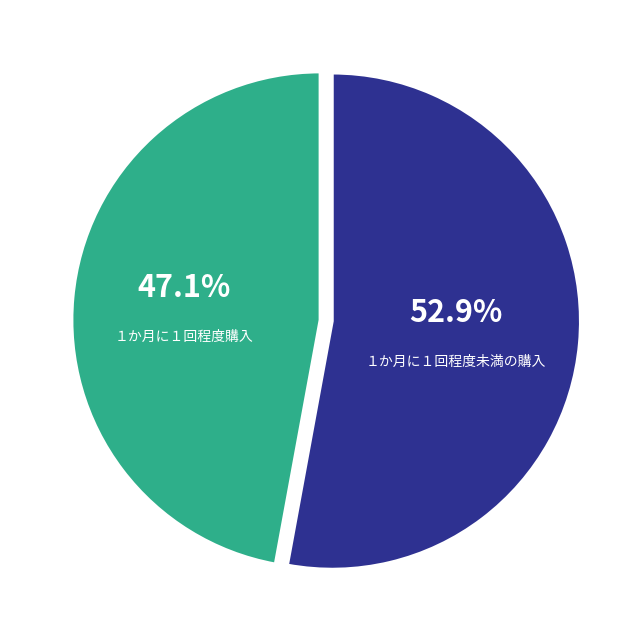

Is there any slice that represents more than half of the pie?

Yes